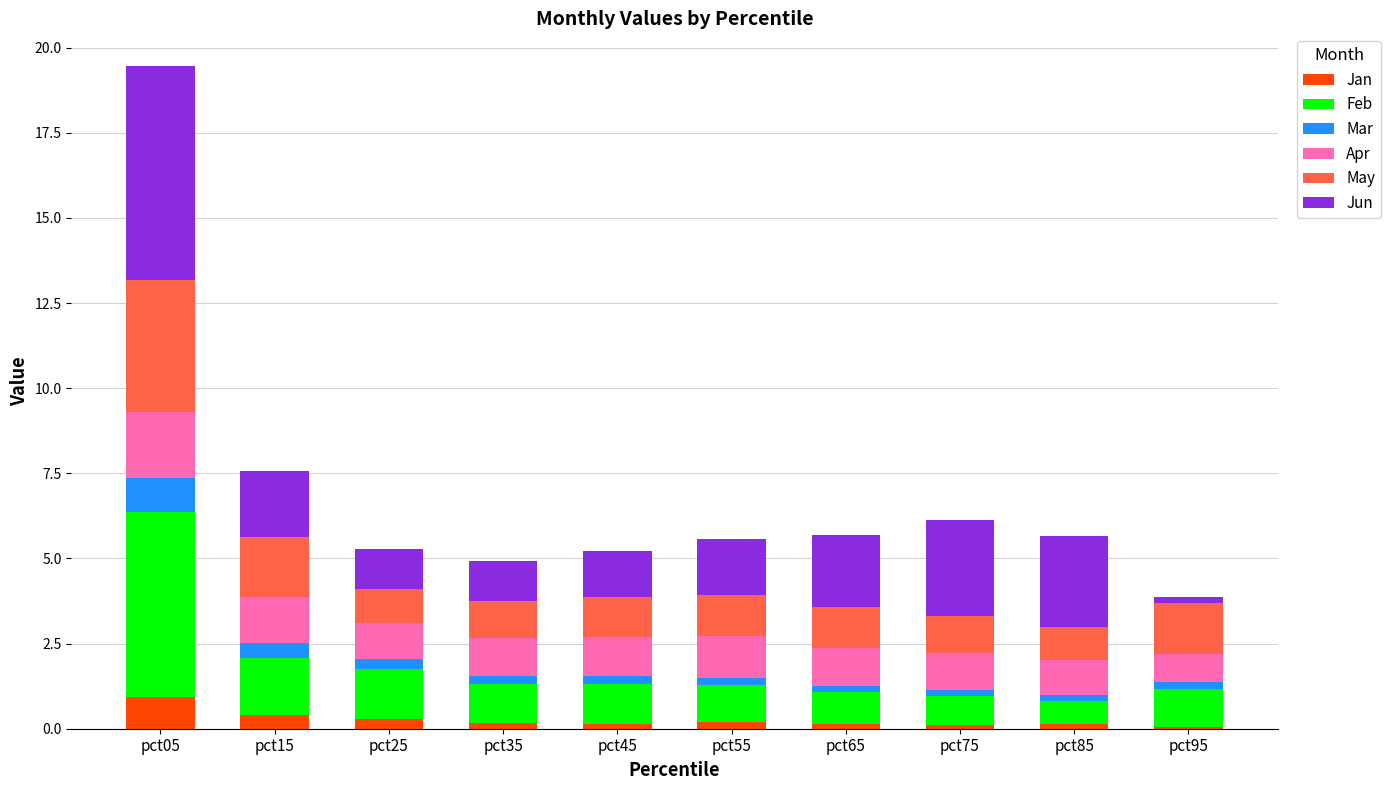

What is the total value across all series at pct55?

5.6